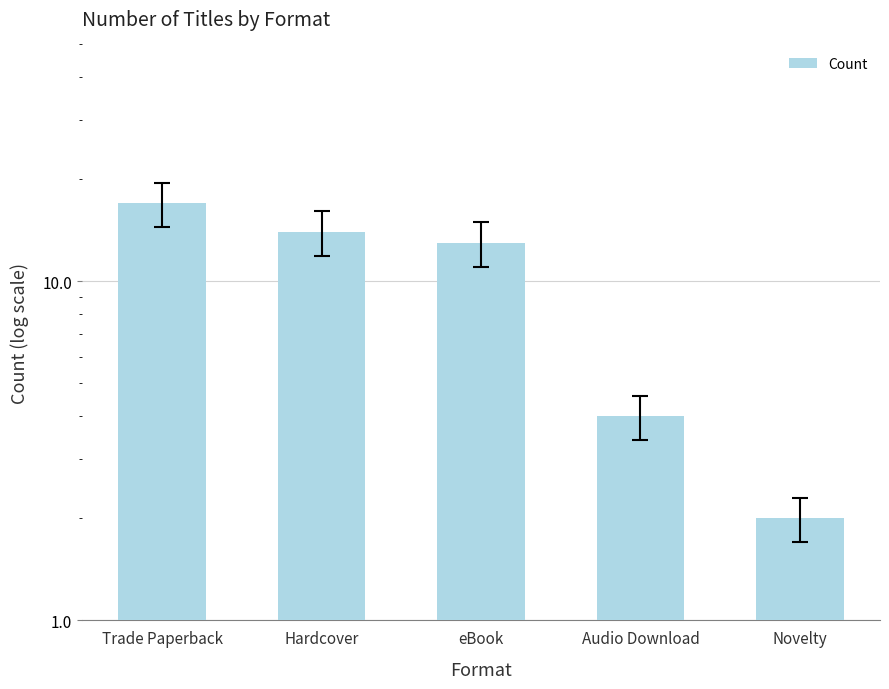

What is the label of the 5th bar from the right?

Trade Paperback